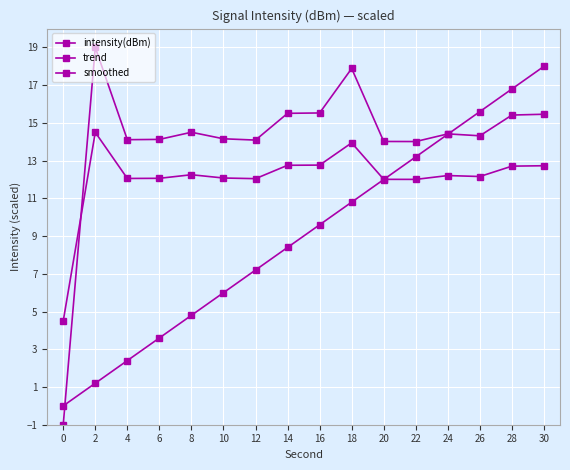

How many positive values does the trend series have?

15